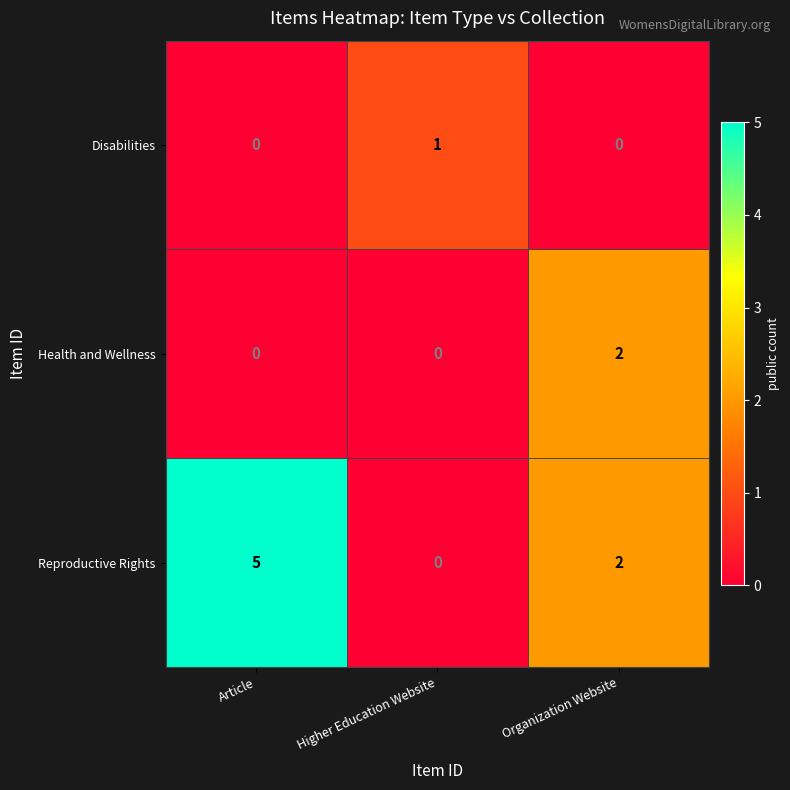

What is the difference between the maximum and minimum values in the Reproductive Rights series?

5